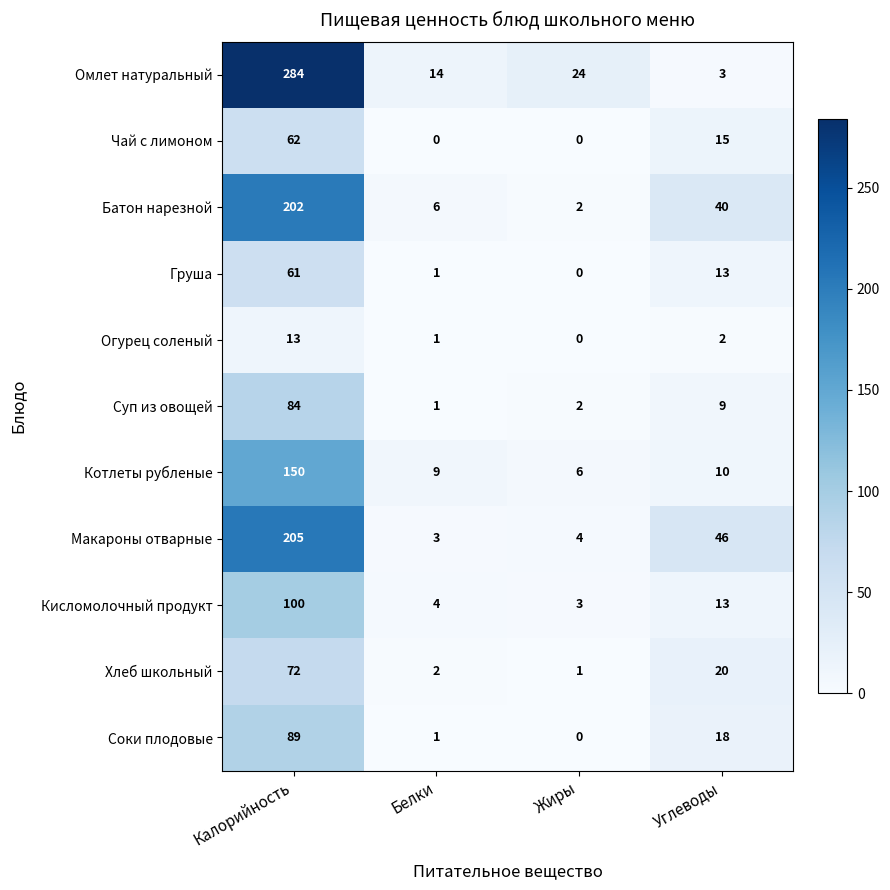

How many categories are shown in the chart?

4